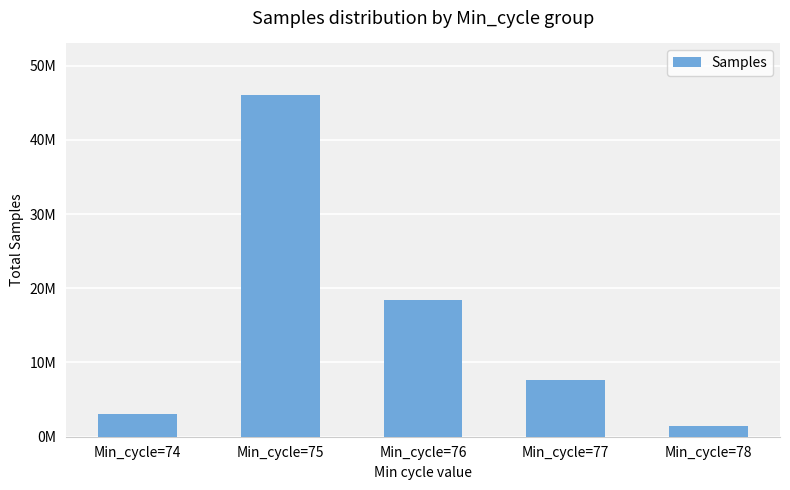

Does the chart contain any negative values?

No